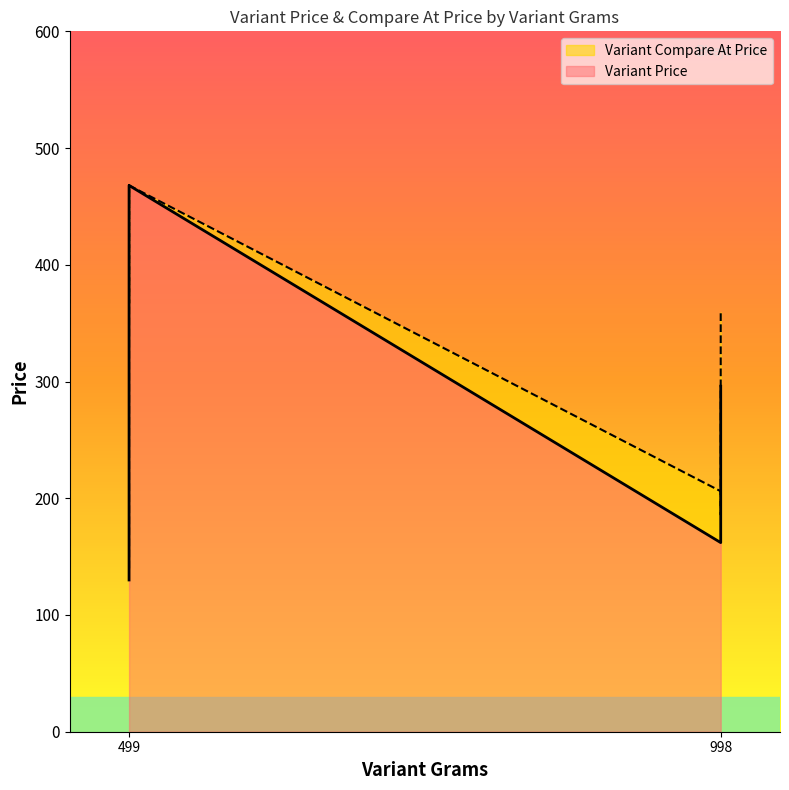

How many intersections are there between Variant Price and Variant Compare At Price?

2